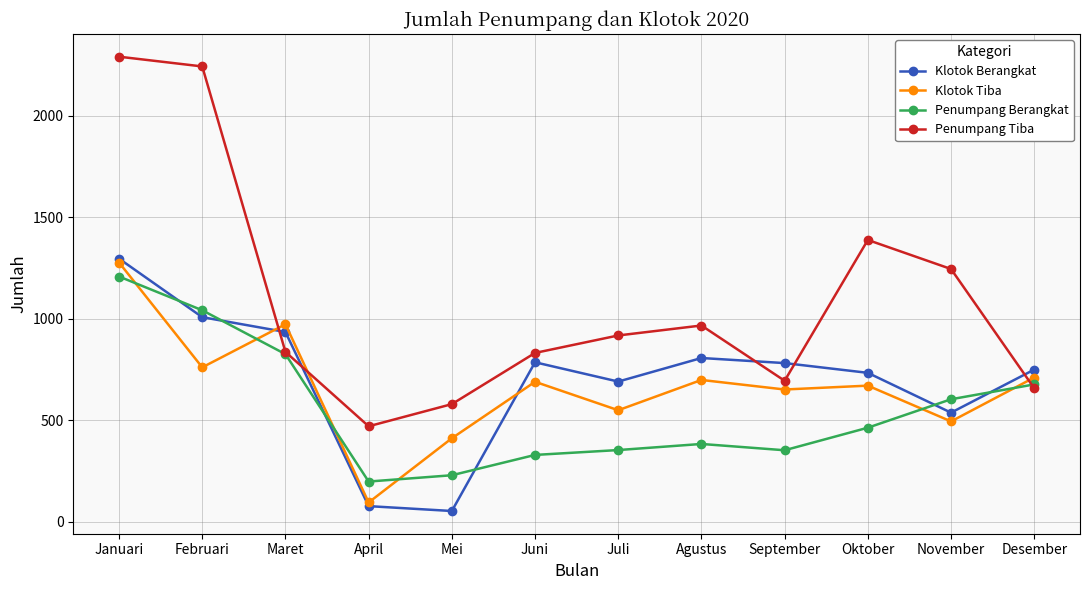

Is it true that Penumpang Tiba equals 1230 at Juni?

False